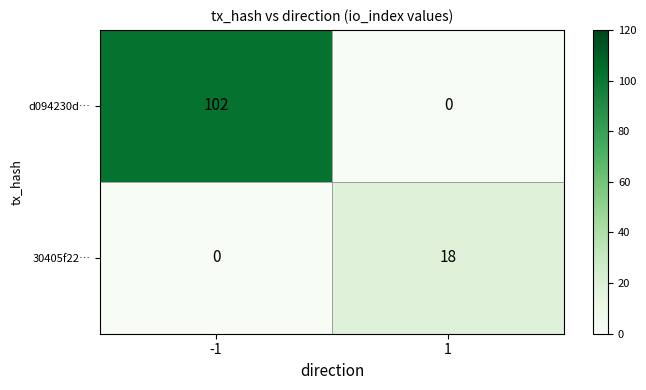

What is the maximum value shown in the chart?

102